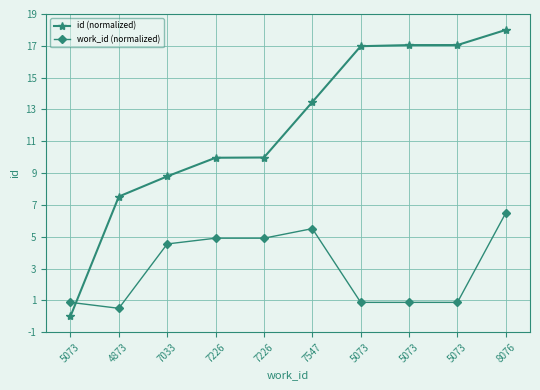

List the series in order of their peak value, highest first.

id (normalized), work_id (normalized)